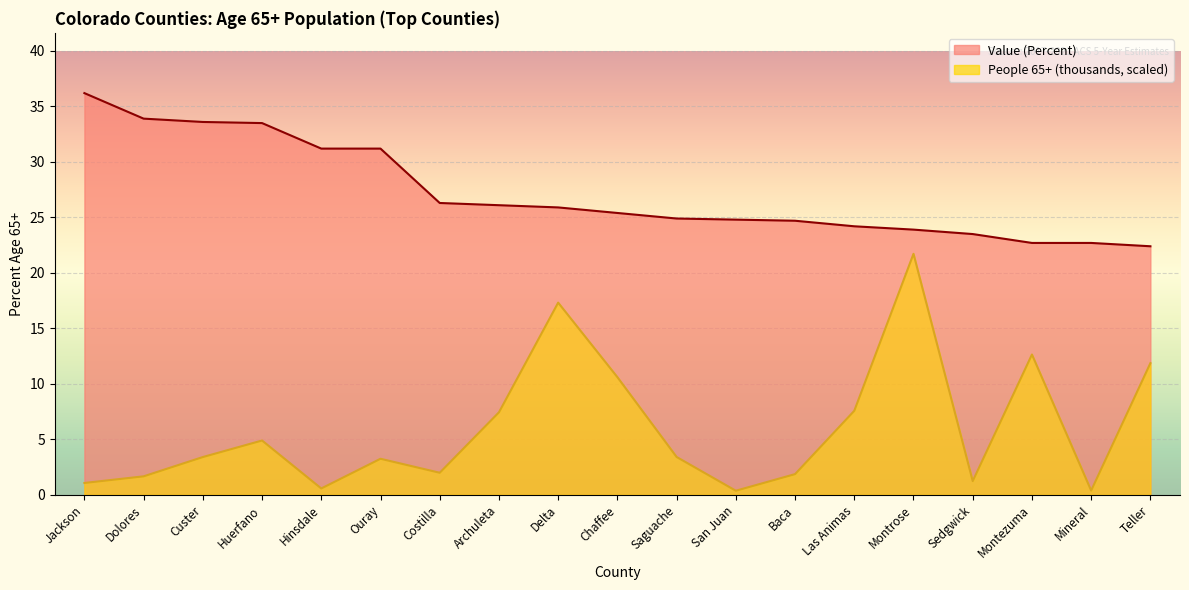

What is the value of the Value (Percent) point at the 6th from the left?

31.2